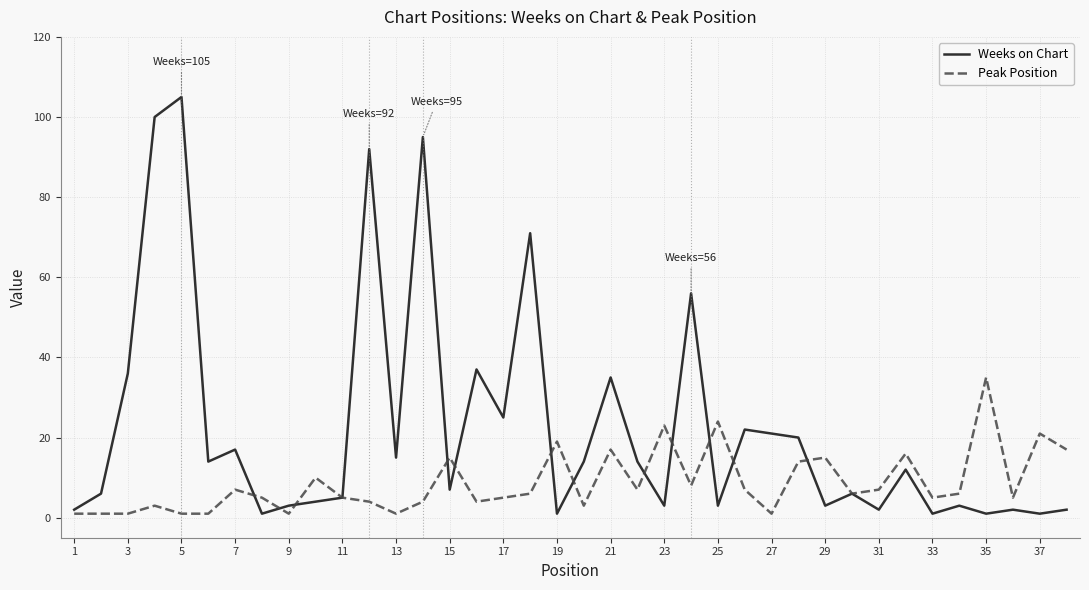

Which series has the widest spread of values?

Weeks on Chart